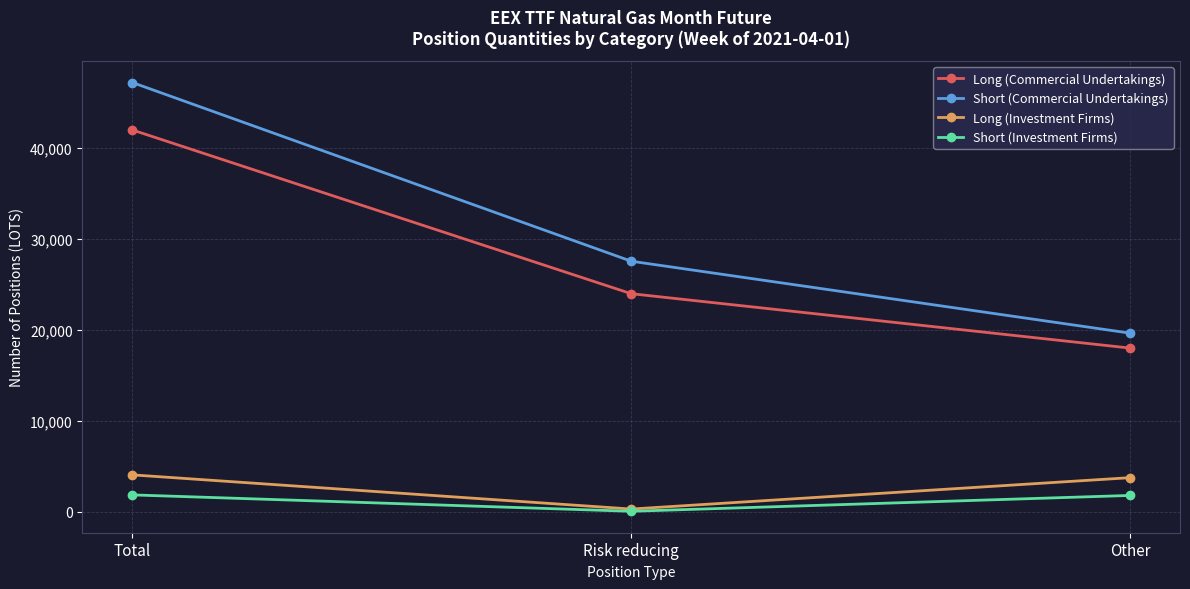

What is the total value across all series at Other?

43222.5